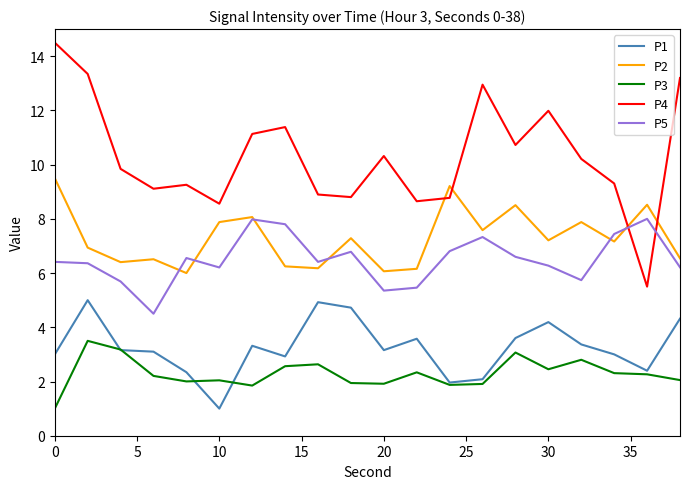

What is the highest value of the P1 series?

5.0